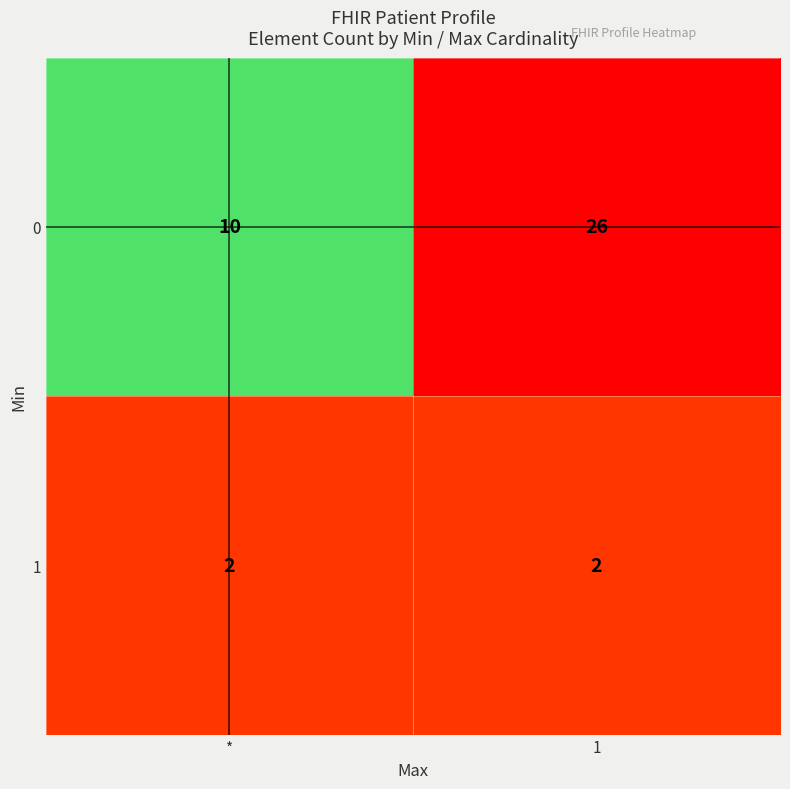

Rank the series by their average value, from lowest to highest.

1, 0